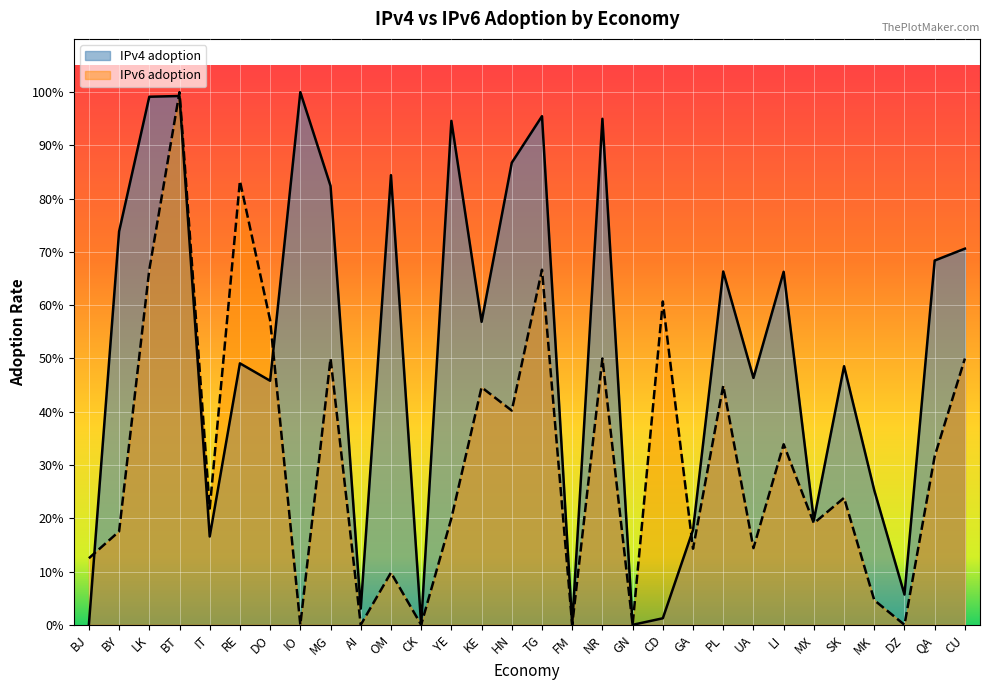

What is the spread (max minus min) of values at LI?

0.3